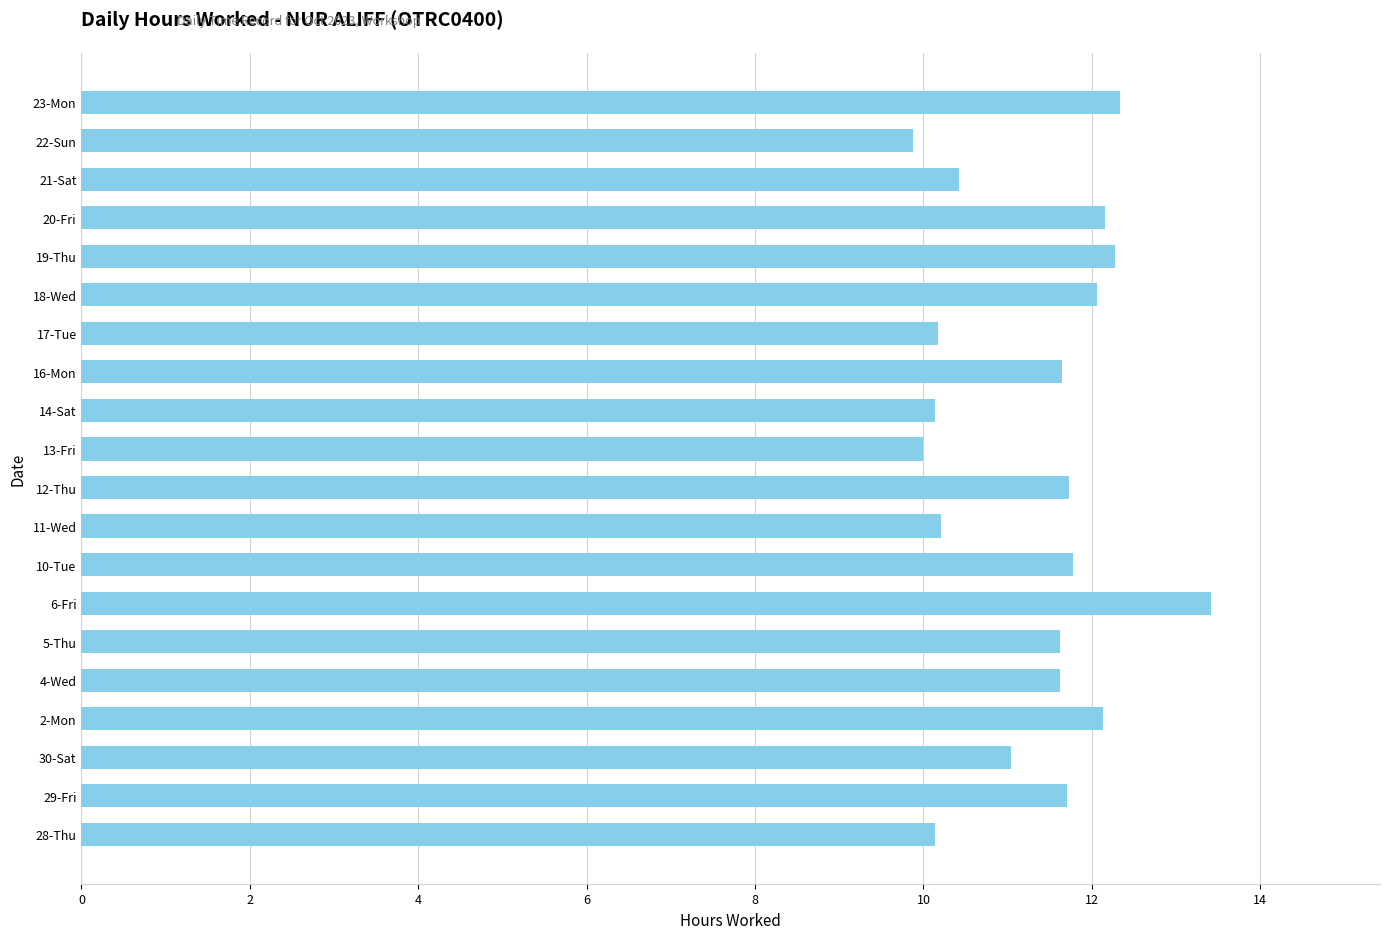

Is it true that the value at 29-Fri is 2.4?

False